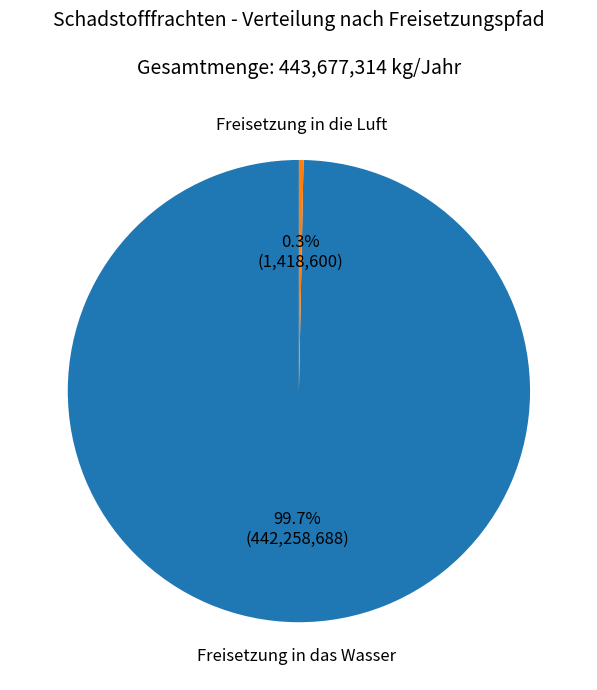

How many segments does this pie chart have?

2